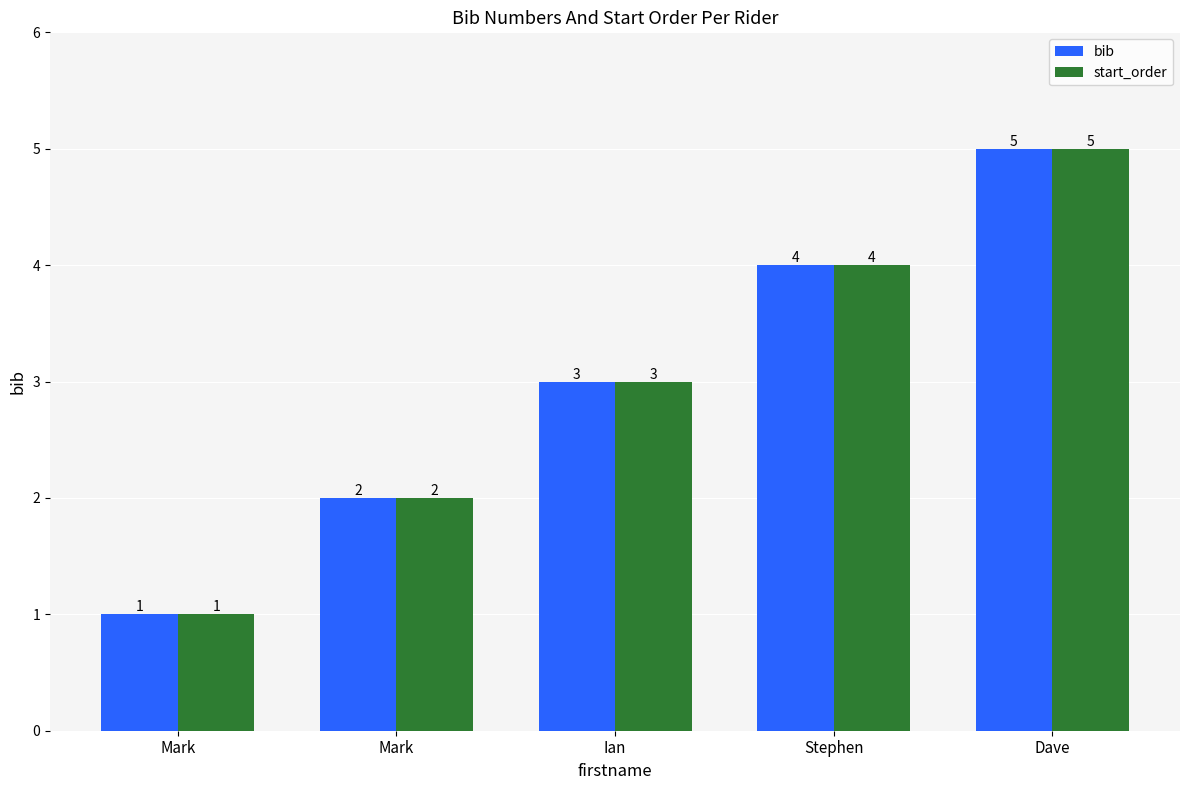

Reading right to left, transcribe all the data shown in this chart.

bib: 5	4	3	2	1
start_order: 5	4	3	2	1